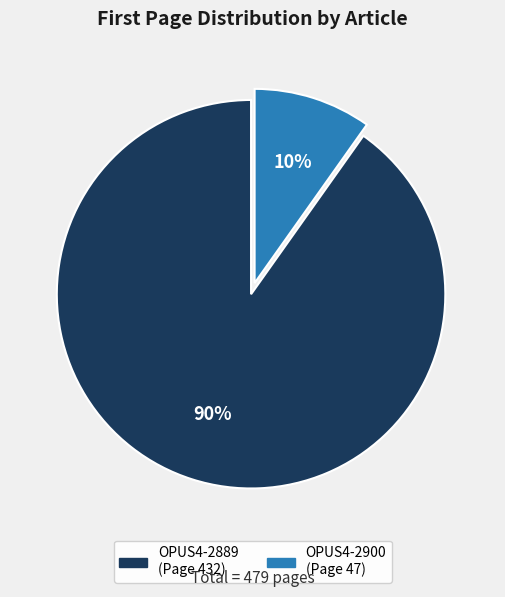

Which category has the smallest portion of the pie?

OPUS4-2900